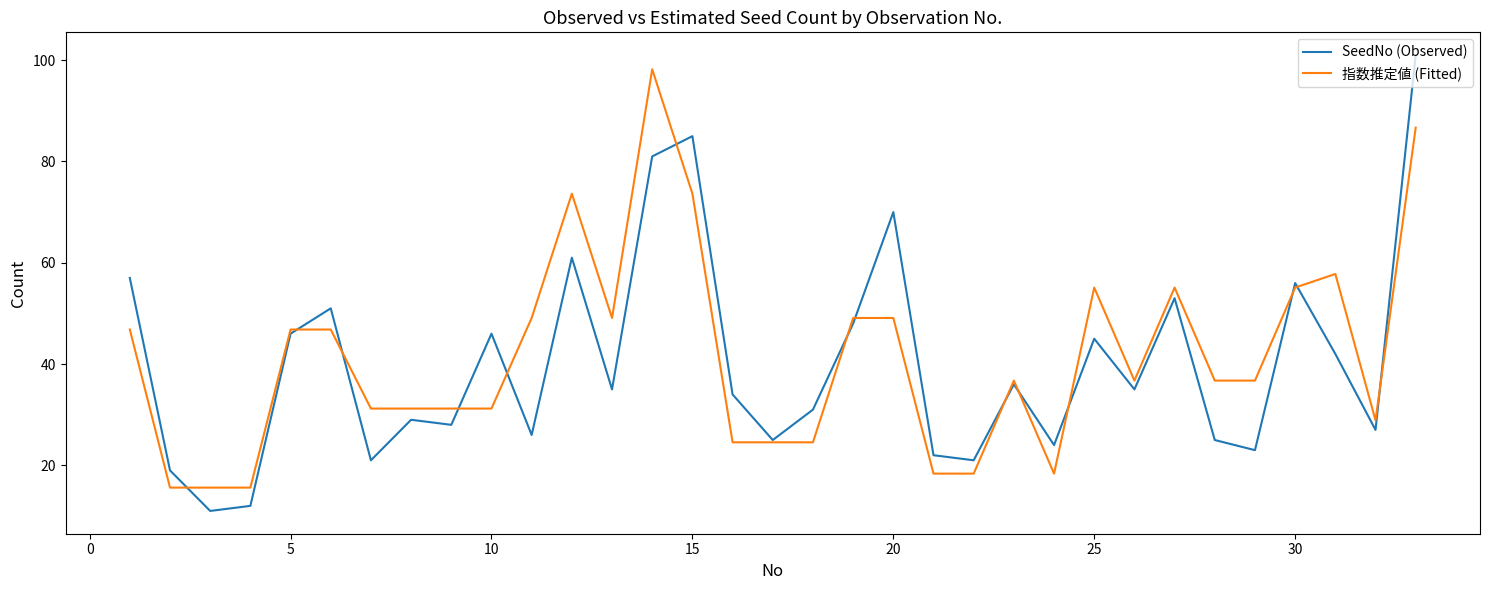

At how many categories does at least one series exceed 43?

16